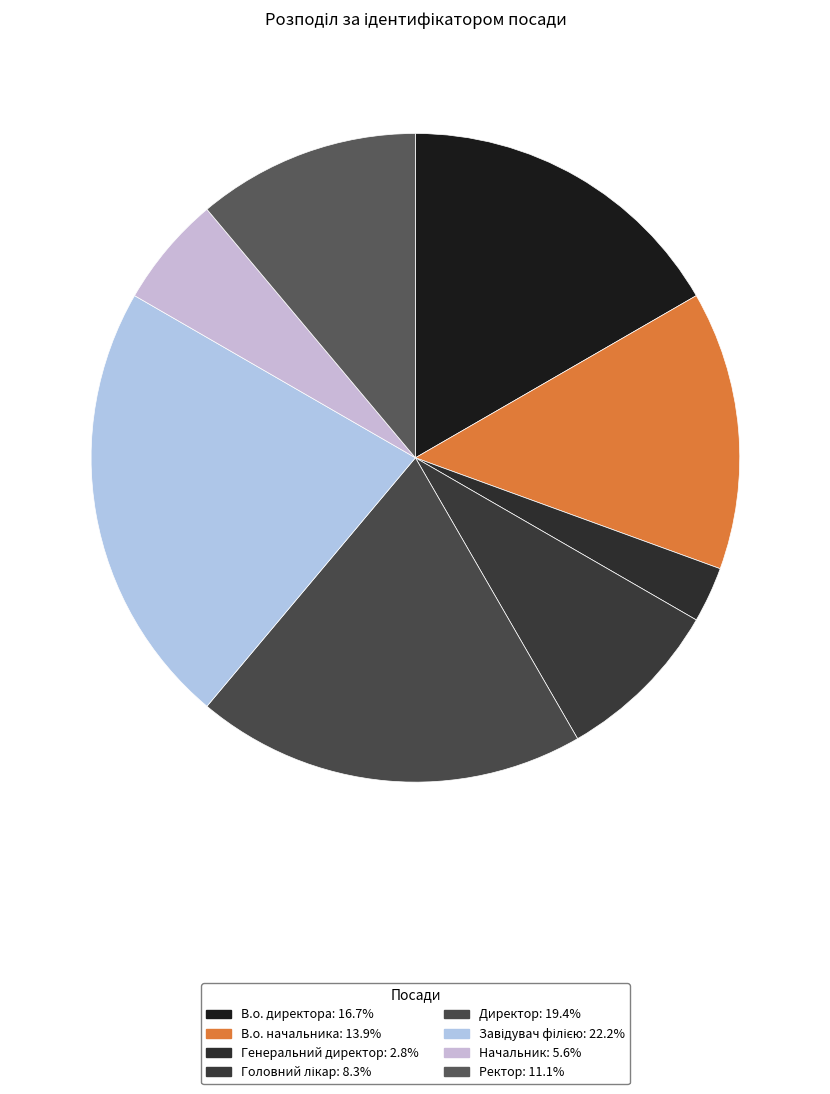

Does Завідувач філією account for over 50% of the chart?

No